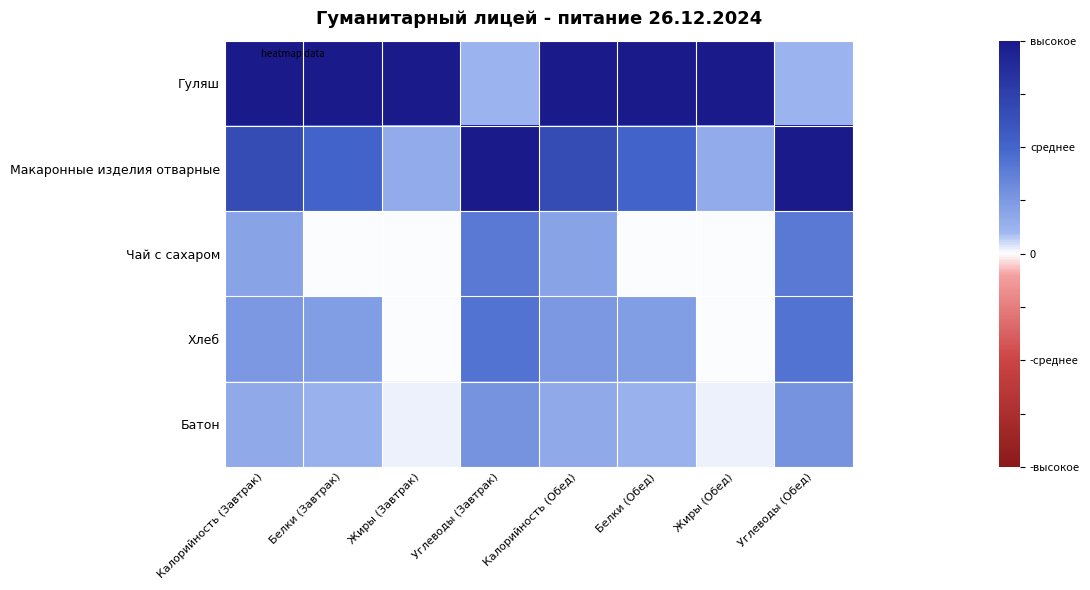

At which category is the sum across all series the highest?

Калорийность (Завтрак)